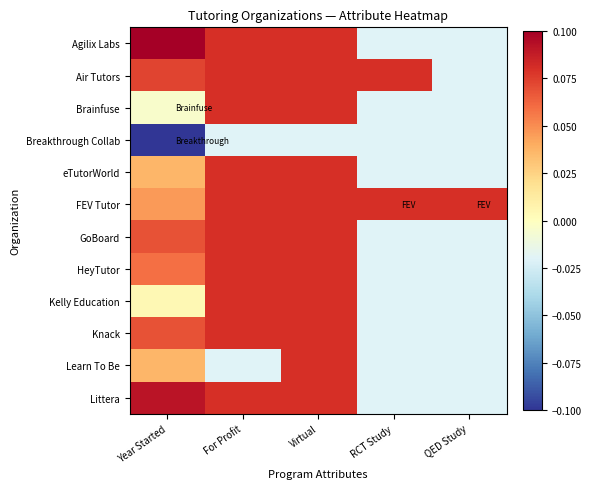

List the series in order of their peak value, lowest first.

Breakthrough Collab, Air Tutors, Brainfuse, eTutorWorld, FEV Tutor, GoBoard, HeyTutor, Kelly Education, Knack, Learn To Be, Littera, Agilix Labs